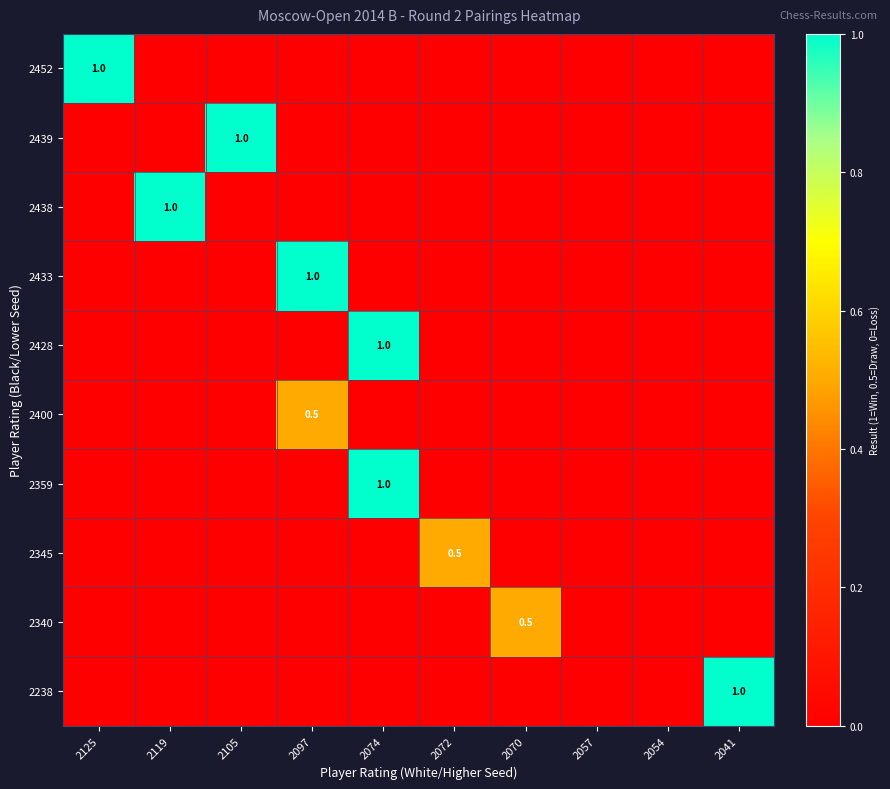

Rank the categories by 2439 value from lowest to highest.

2125, 2119, 2097, 2074, 2072, 2070, 2057, 2054, 2041, 2105